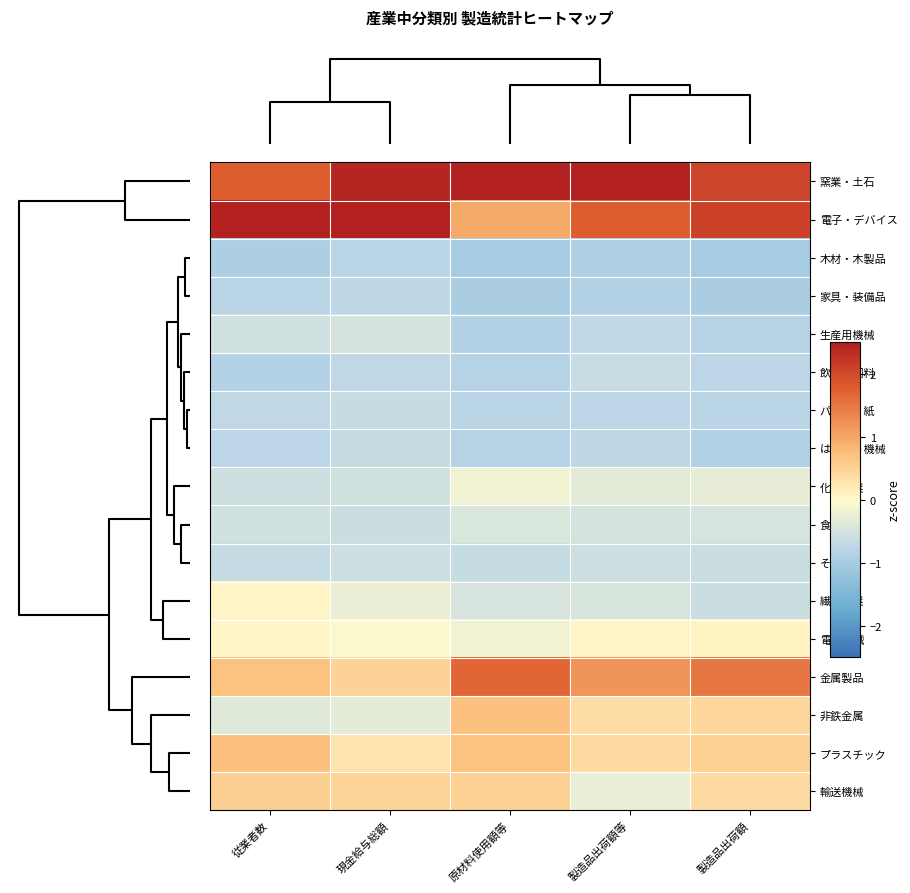

Count the number of categories in the chart.

5